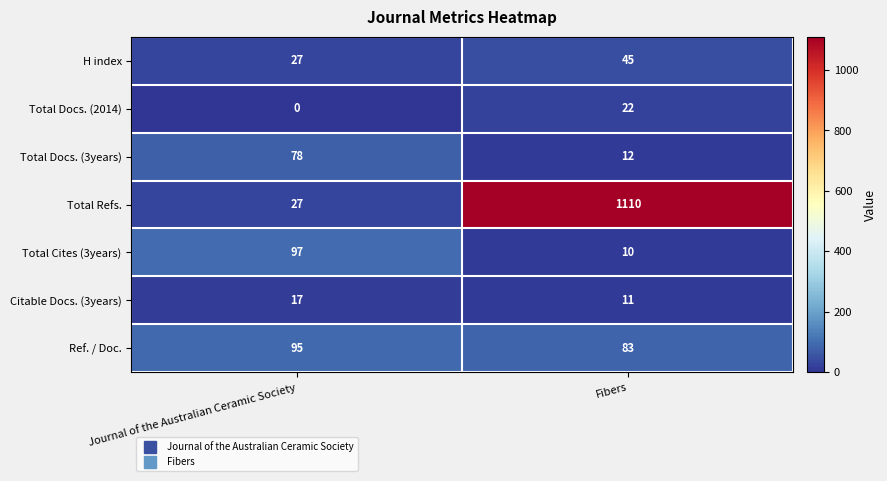

What is the difference between the highest and lowest values at Fibers?

1100